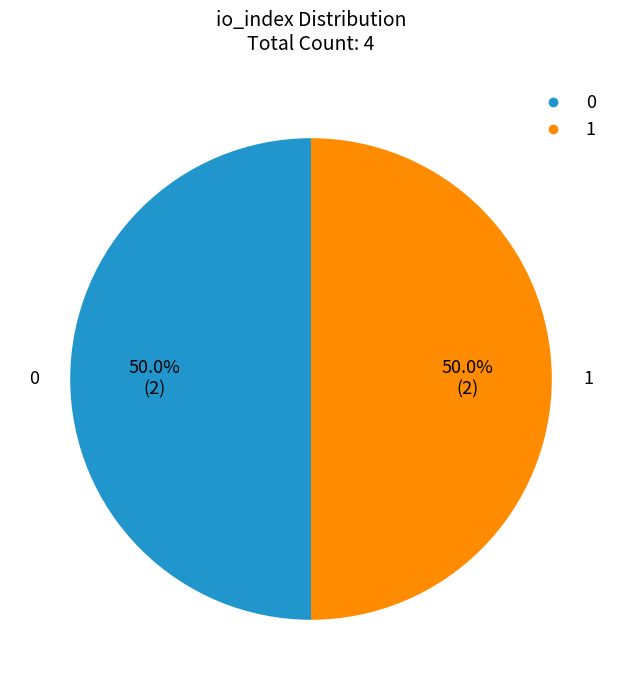

Is the sum of 1 and 0 greater than half?

Yes